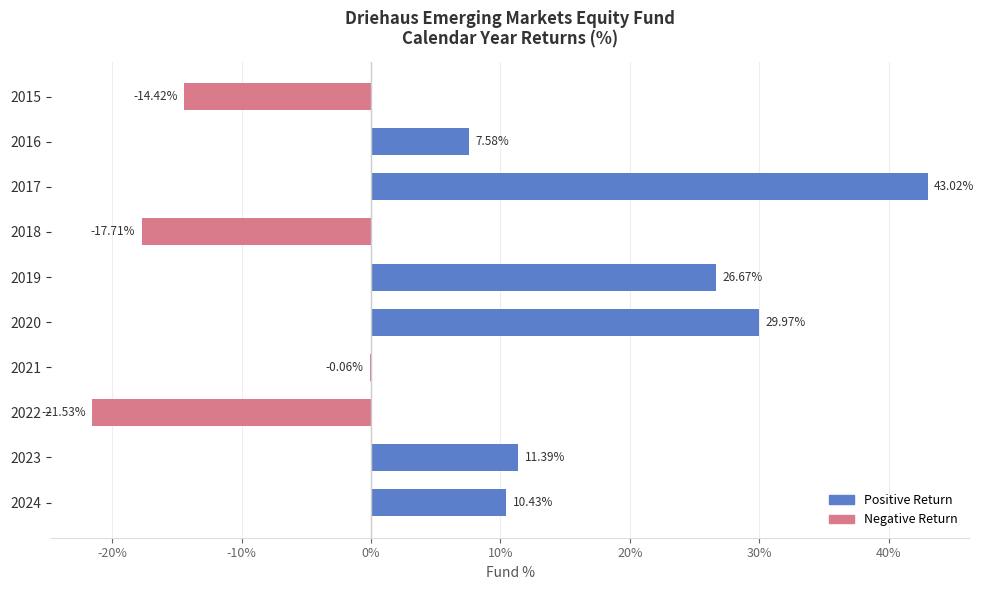

Approximately how many times larger is the value at 2024 compared to 2023?

0.9